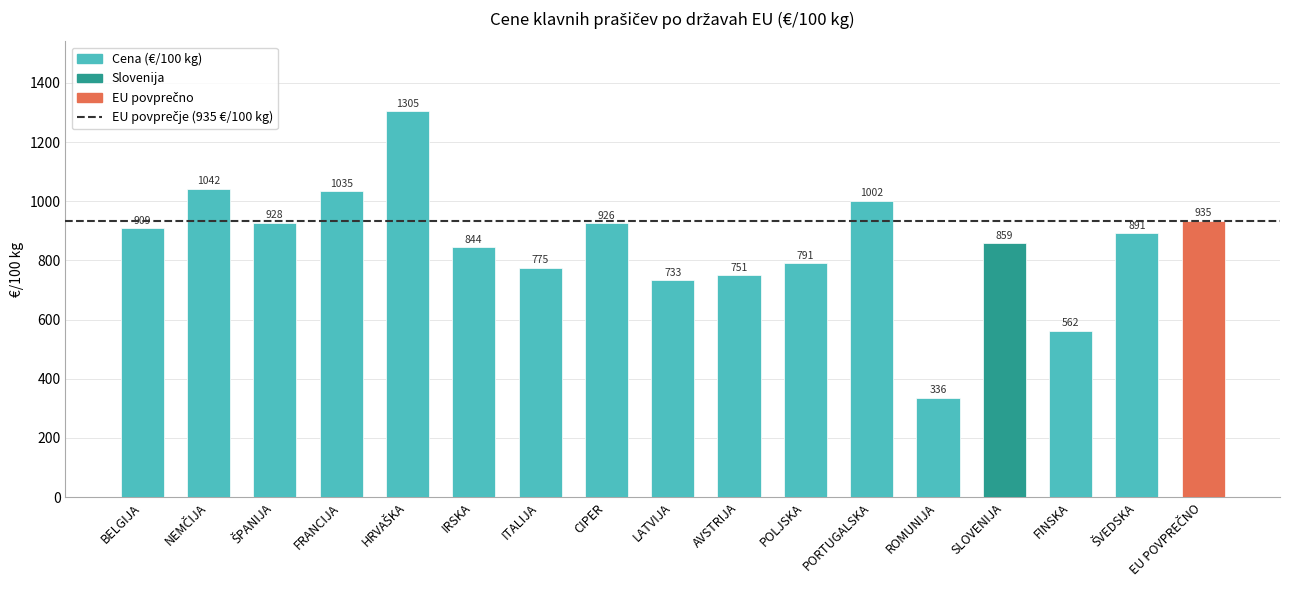

What is the maximum value shown in the chart?

1305.3